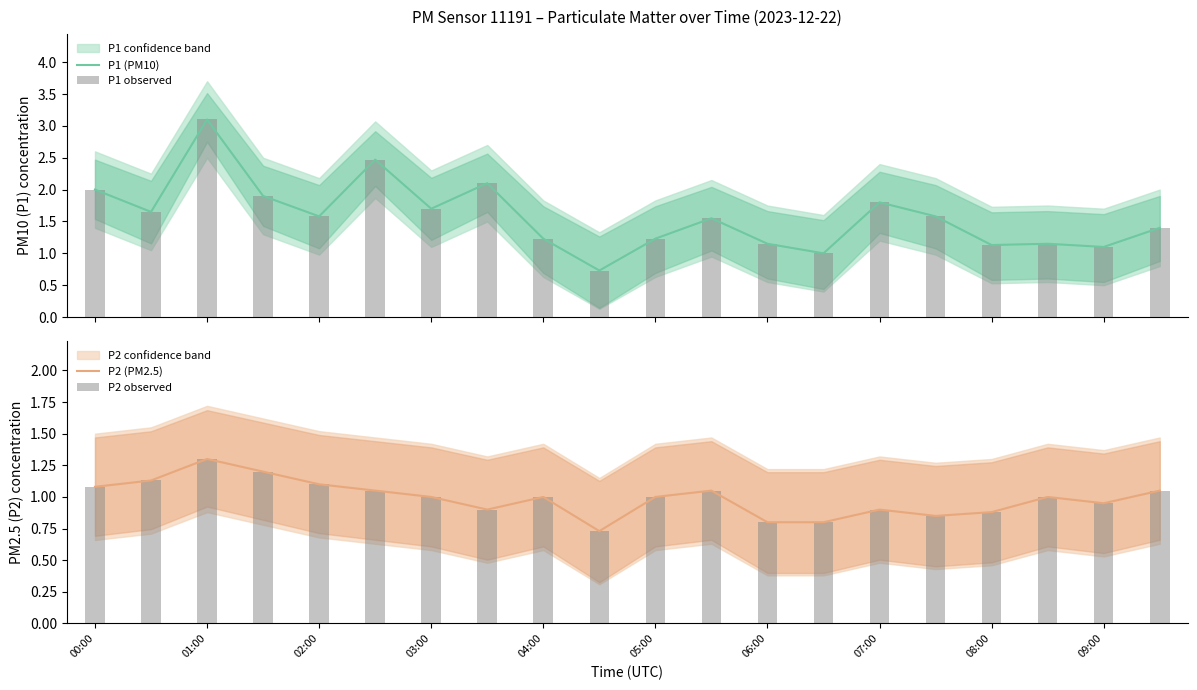

What is the difference between the second highest and minimum values in the P2 (PM2.5) series?

0.5